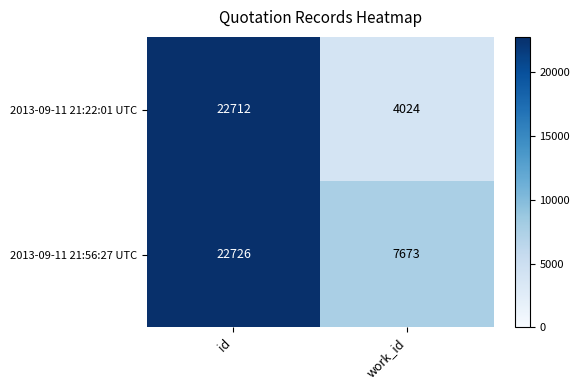

Which series has the widest spread of values?

2013-09-11 21:22:01 UTC